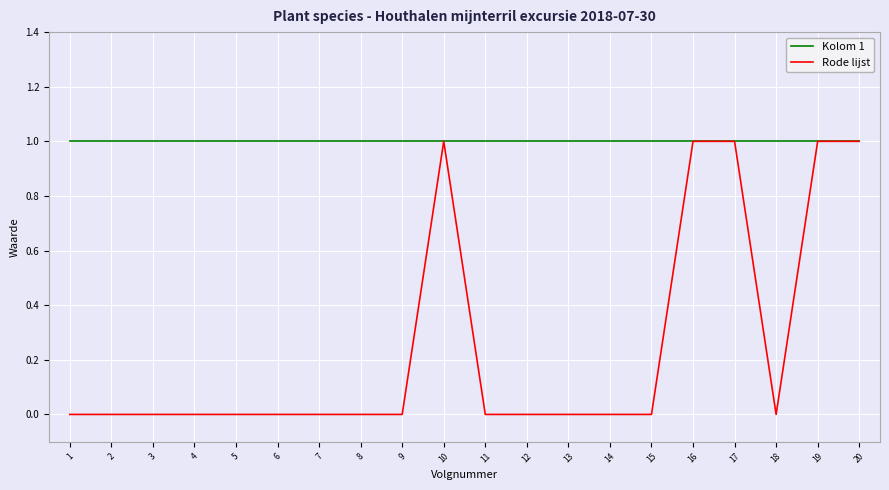

Which series has the largest total across all categories?

Kolom 1